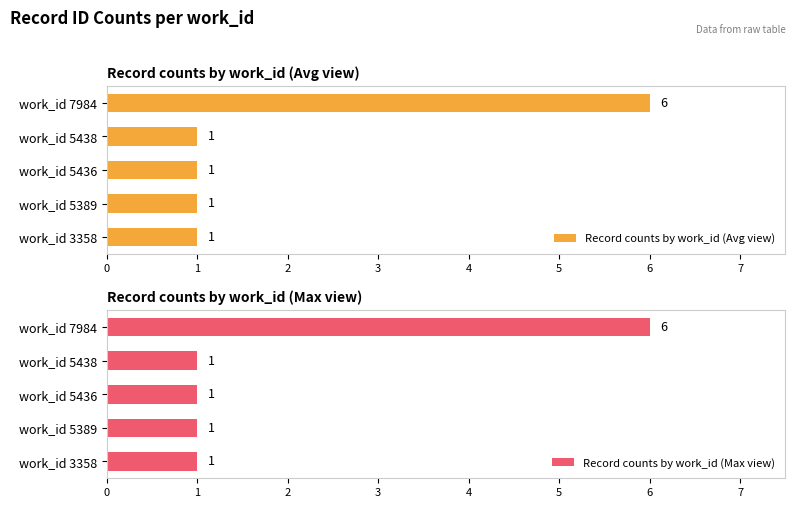

Does the chart contain stacked bars?

No